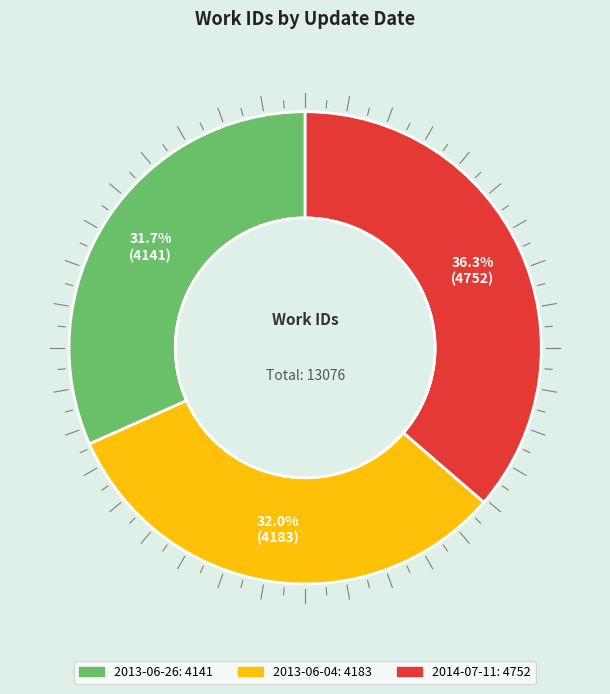

Is the sum of 2014-07-11 and 2013-06-26 greater than half?

Yes